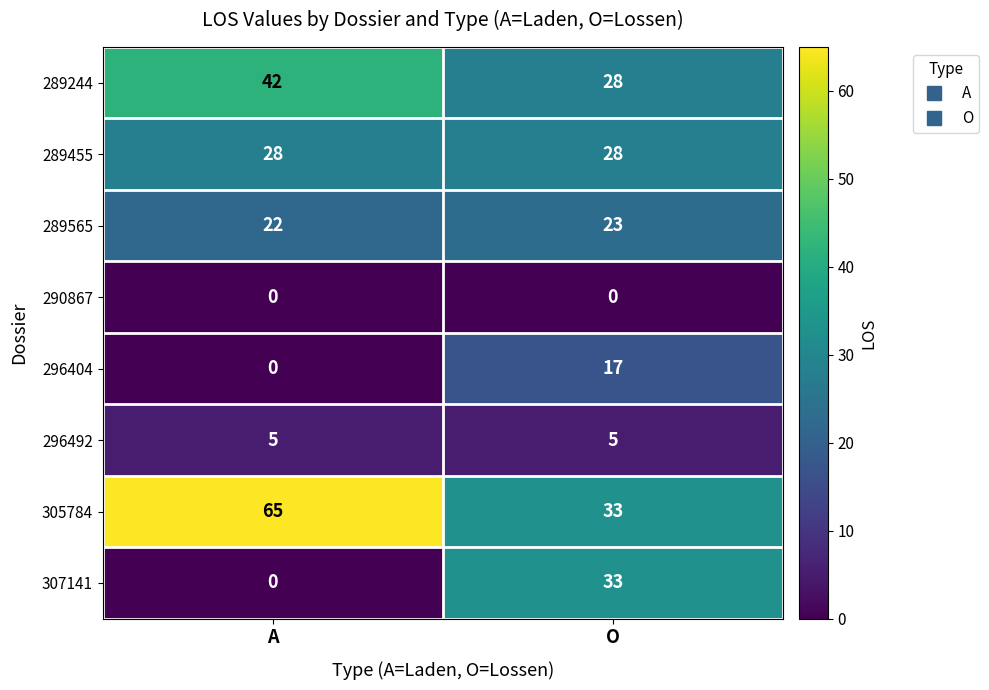

True or false: 296492 has a value of 5 at A.

True